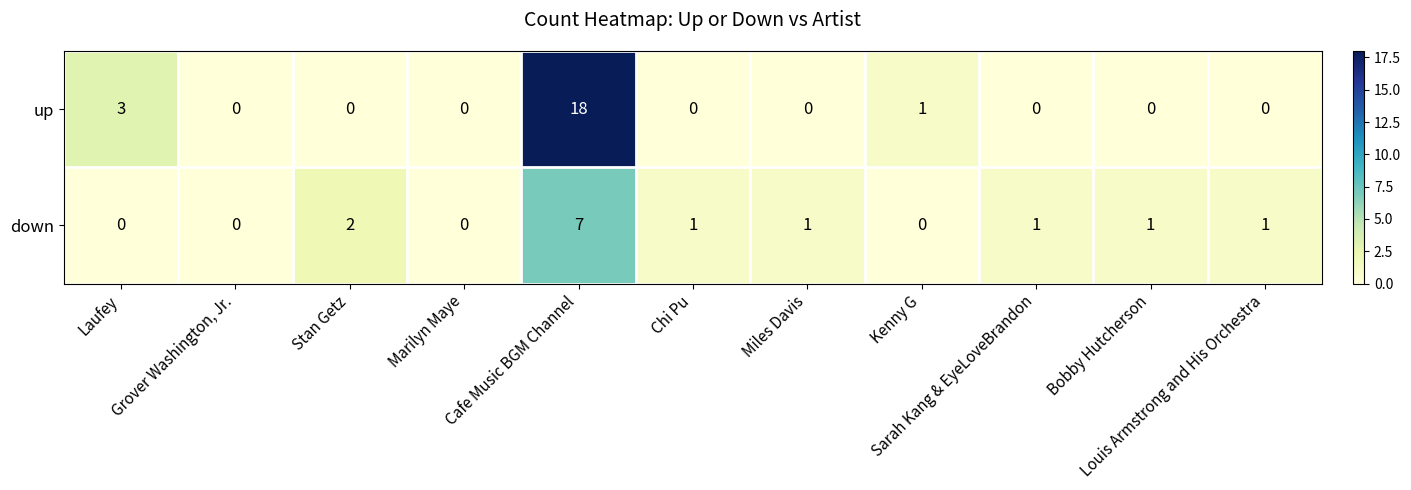

Rank the series by their maximum value, from lowest to highest.

down, up